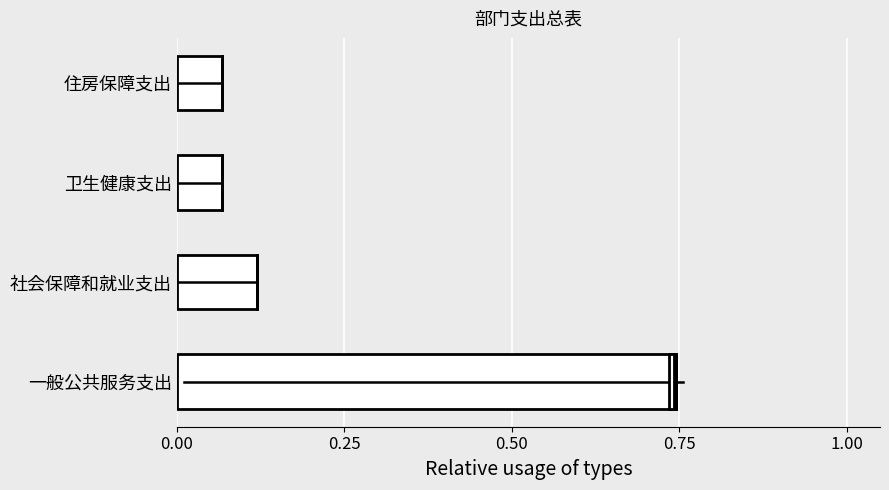

What is the difference between the second highest and second lowest values in the 合计 series?

0.1